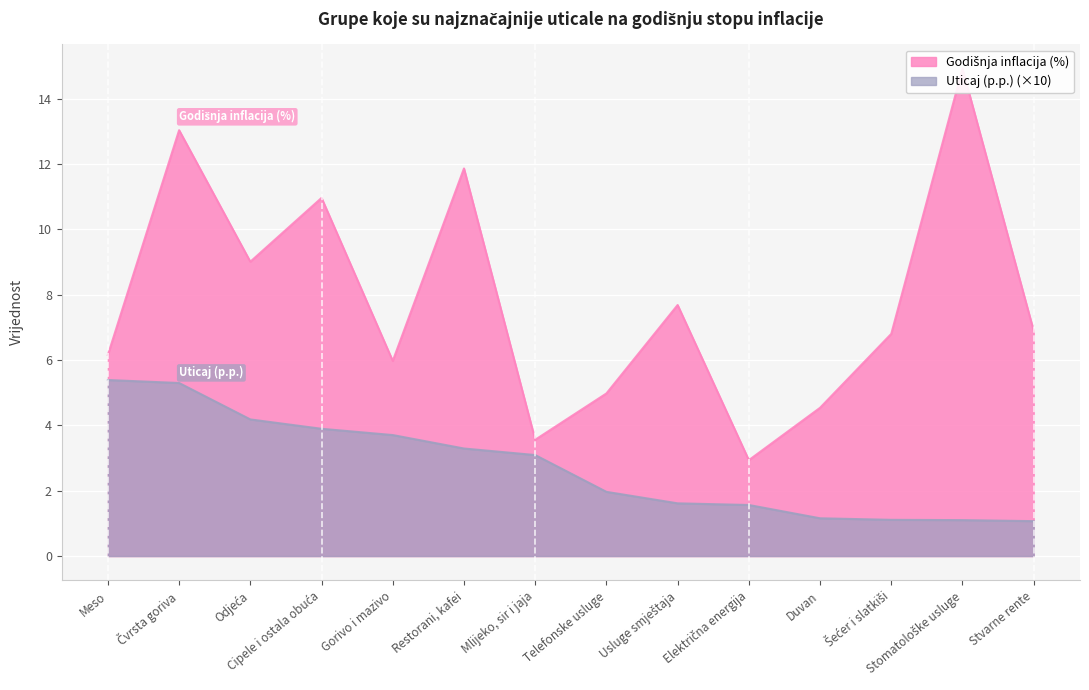

What is the value of the Uticaj (p.p.) point at the 5th from the left?

3.7